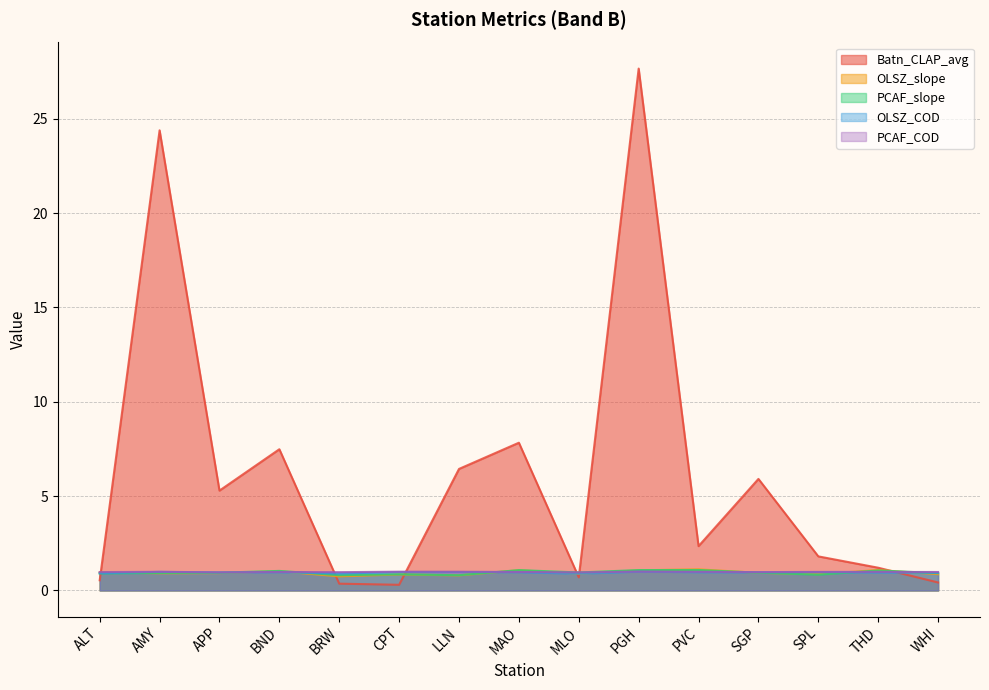

Reading left to right, extract all data points from this chart.

Batn_CLAP_avg: ALT=0.5	AMY=24.4	APP=5.3	BND=7.5	BRW=0.4	CPT=0.3	LLN=6.4	MAO=7.8	MLO=0.7	PGH=27.7	PVC=2.3	SGP=5.9	SPL=1.8	THD=1.2	WHI=0.4
OLSZ_slope: ALT=1.0	AMY=0.9	APP=0.9	BND=1.0	BRW=0.7	CPT=0.8	LLN=0.8	MAO=1.1	MLO=0.9	PGH=1.1	PVC=1.1	SGP=0.9	SPL=0.9	THD=1.1	WHI=0.9
PCAF_slope: ALT=0.9	AMY=0.9	APP=0.9	BND=1.0	BRW=0.8	CPT=0.9	LLN=0.8	MAO=1.1	MLO=1.0	PGH=1.1	PVC=1.1	SGP=0.9	SPL=0.8	THD=1.1	WHI=0.9
OLSZ_COD: ALT=0.9	AMY=1.0	APP=1.0	BND=1.0	BRW=0.9	CPT=1.0	LLN=1.0	MAO=1.0	MLO=0.9	PGH=1.0	PVC=1.0	SGP=1.0	SPL=1.0	THD=1.0	WHI=0.9
PCAF_COD: ALT=1.0	AMY=1.0	APP=1.0	BND=1.0	BRW=1.0	CPT=1.0	LLN=1.0	MAO=1.0	MLO=1.0	PGH=1.0	PVC=1.0	SGP=1.0	SPL=1.0	THD=1.0	WHI=1.0